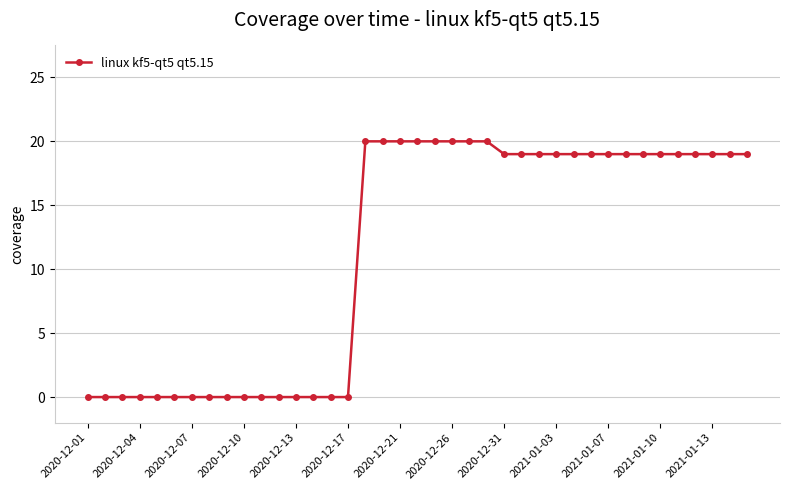

Reading left to right, what are all the values shown in this chart?

0	0	0	0	0	0	0	0	0	0	0	0	0	0	0	0	20	20	20	20	20	20	20	20	19	19	19	19	19	19	19	19	19	19	19	19	19	19	19